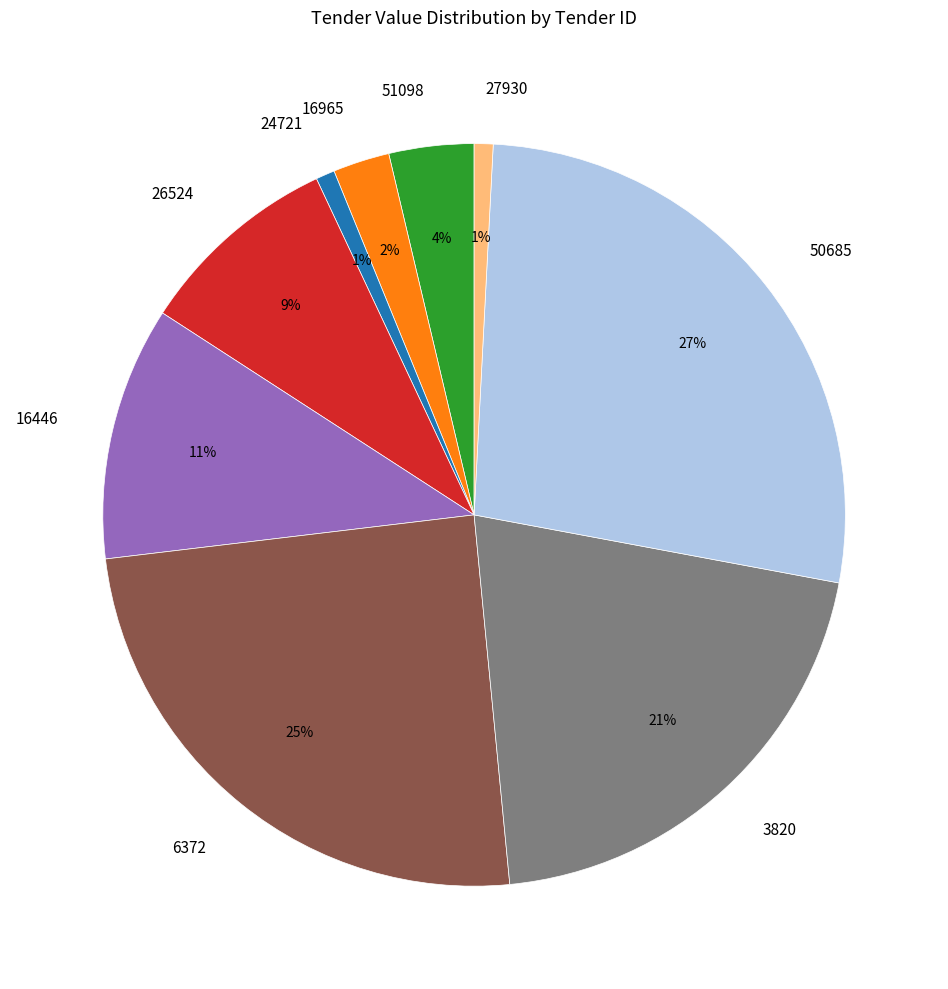

To the nearest percent, what portion does 26524 represent?

9%